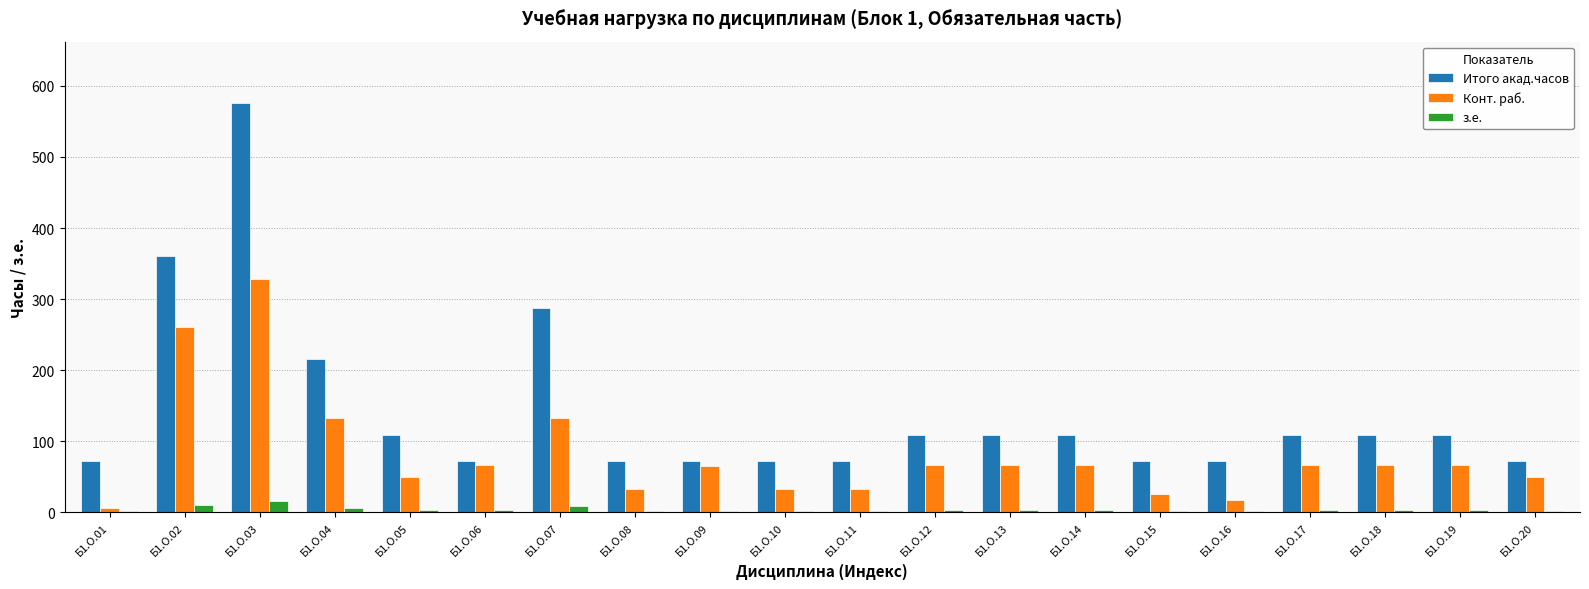

At which label does Конт. раб. reach its peak?

Б1.О.03